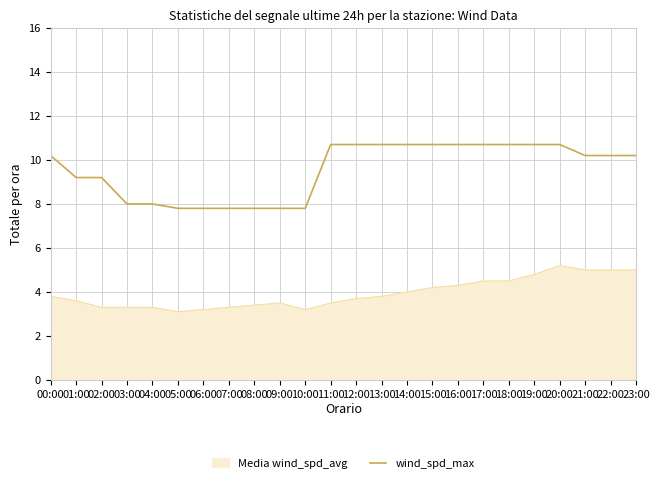

What is the spread (max minus min) of values at 04:00?

4.7